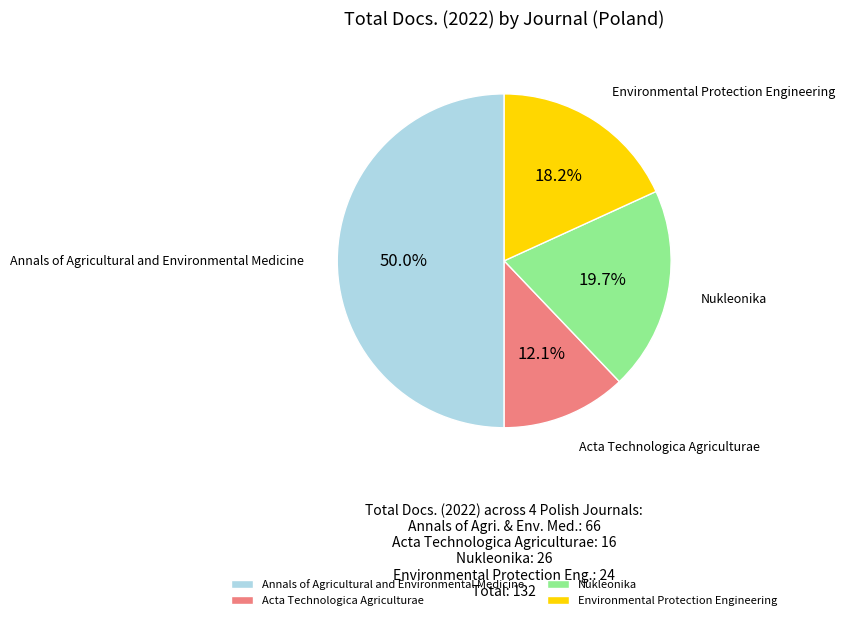

Which slice is the largest?

Annals of Agricultural and Environmental Medicine